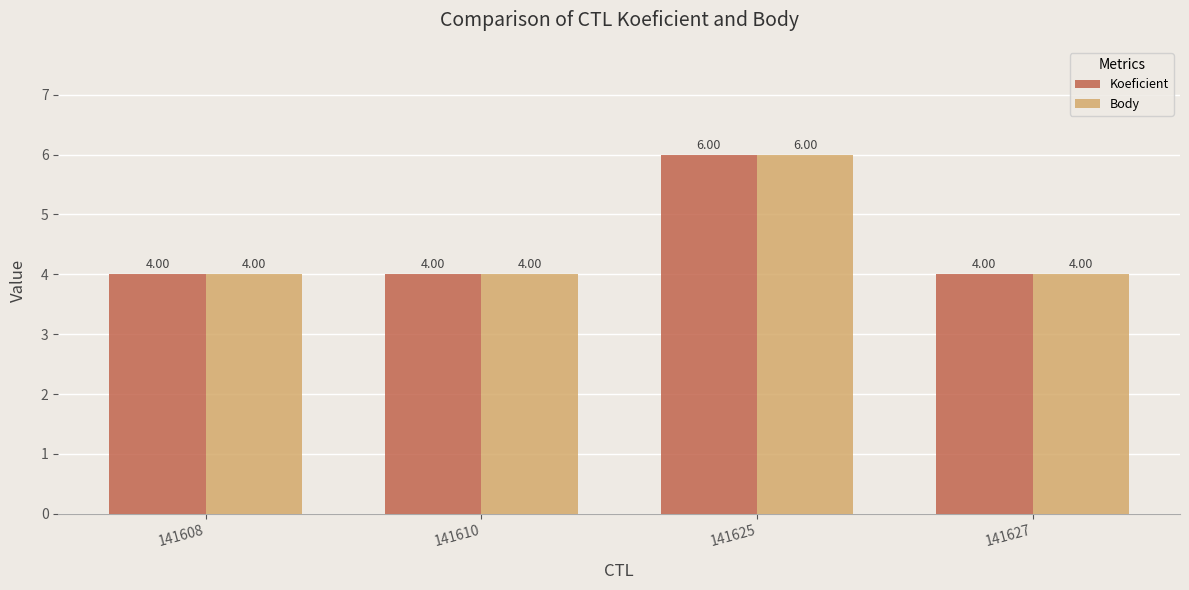

What is the value of the Body bar at the 3rd from the left?

6